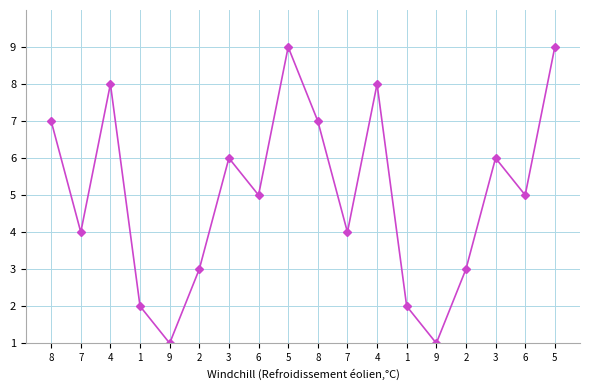

What is the sum of all values?

90